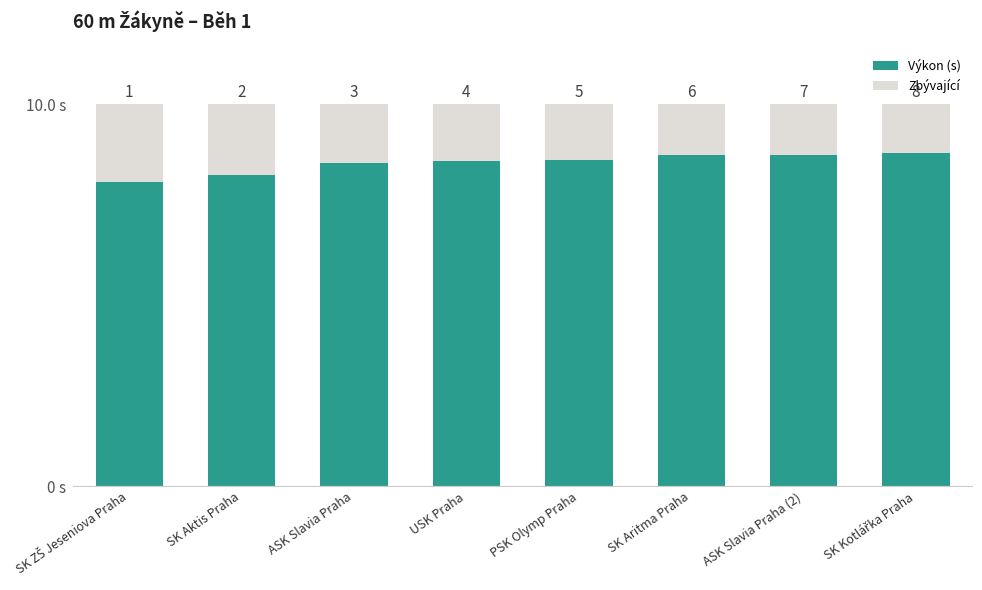

Does the chart contain any negative values?

No